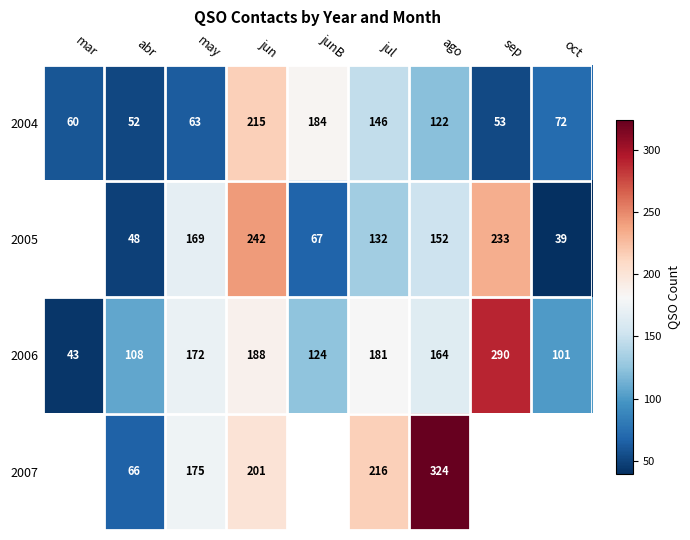

The 2004 series shows 210.1 at ago. True or false?

False